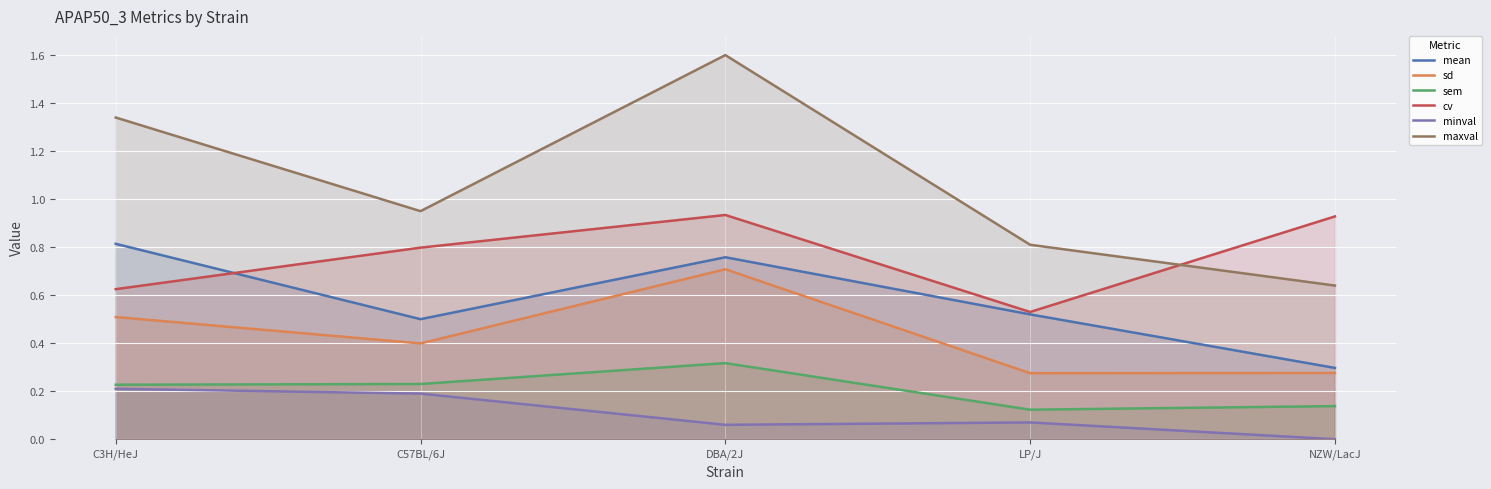

Which series has the largest total across all categories?

maxval